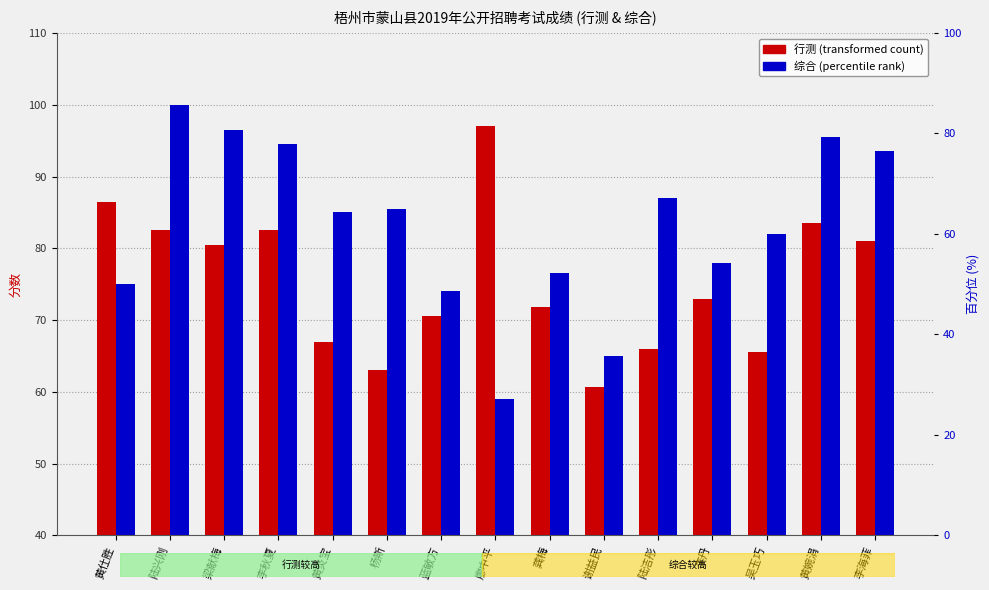

Rank the series by their maximum value, from highest to lowest.

综合, 行测